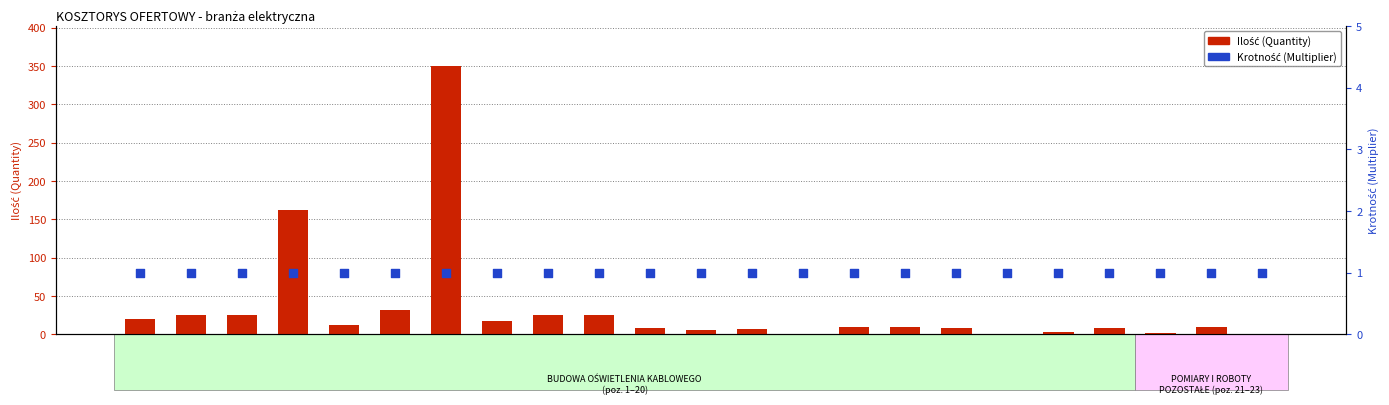

Which series has the largest total across all categories?

Ilość (Quantity)